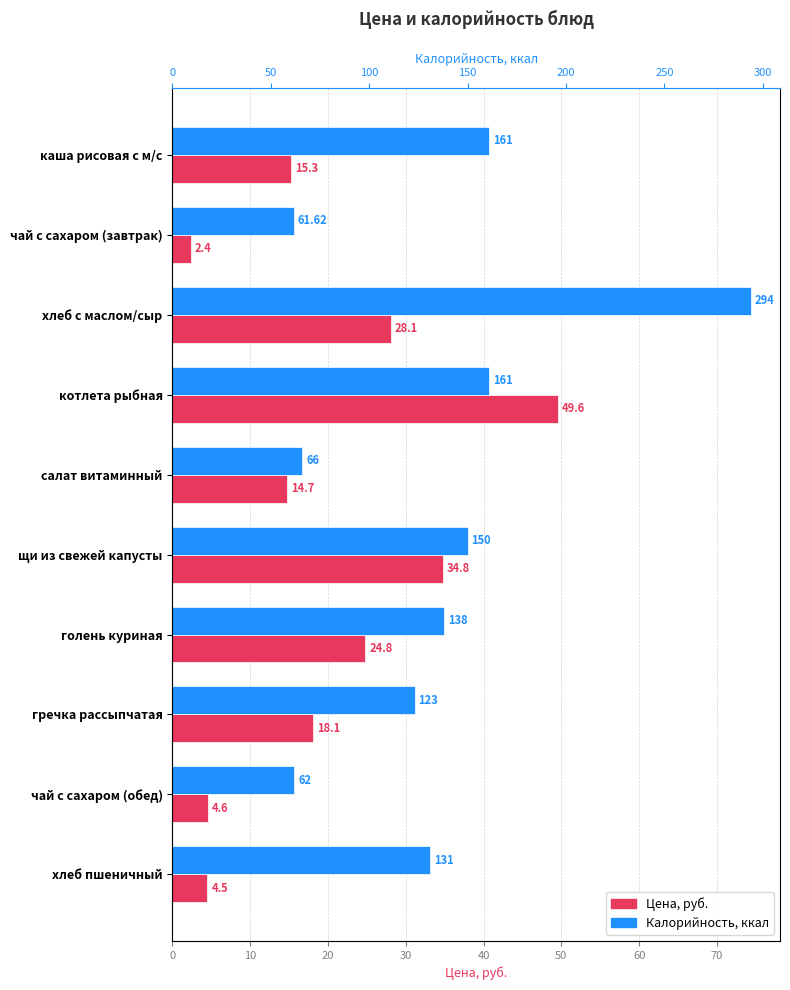

Which series has the widest spread of values?

Калорийность, ккал